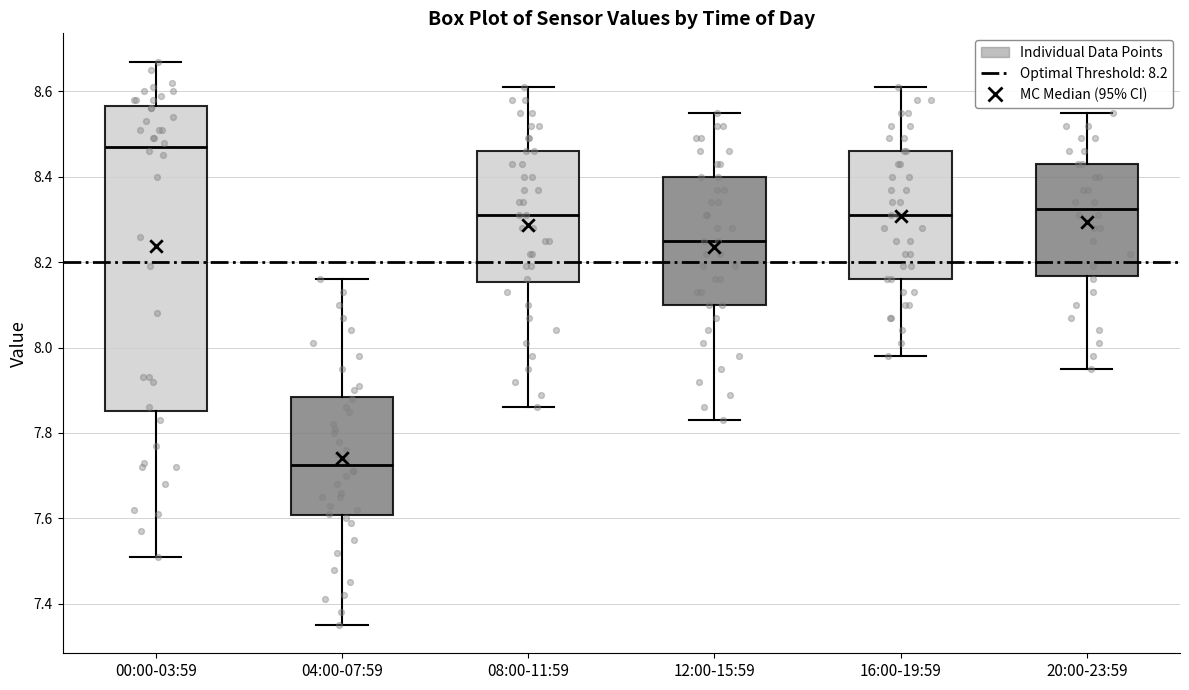

Which box's median line is the lowest?

04:00-07:59